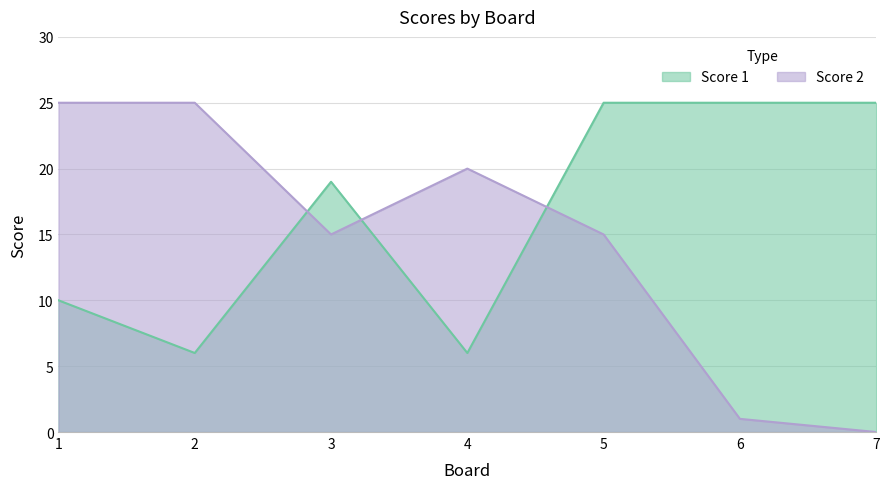

Reading left to right, list all the values displayed in this chart.

Score 1: 1=10	2=6	3=19	4=6	5=25	6=25	7=25
Score 2: 1=25	2=25	3=15	4=20	5=15	6=1	7=0